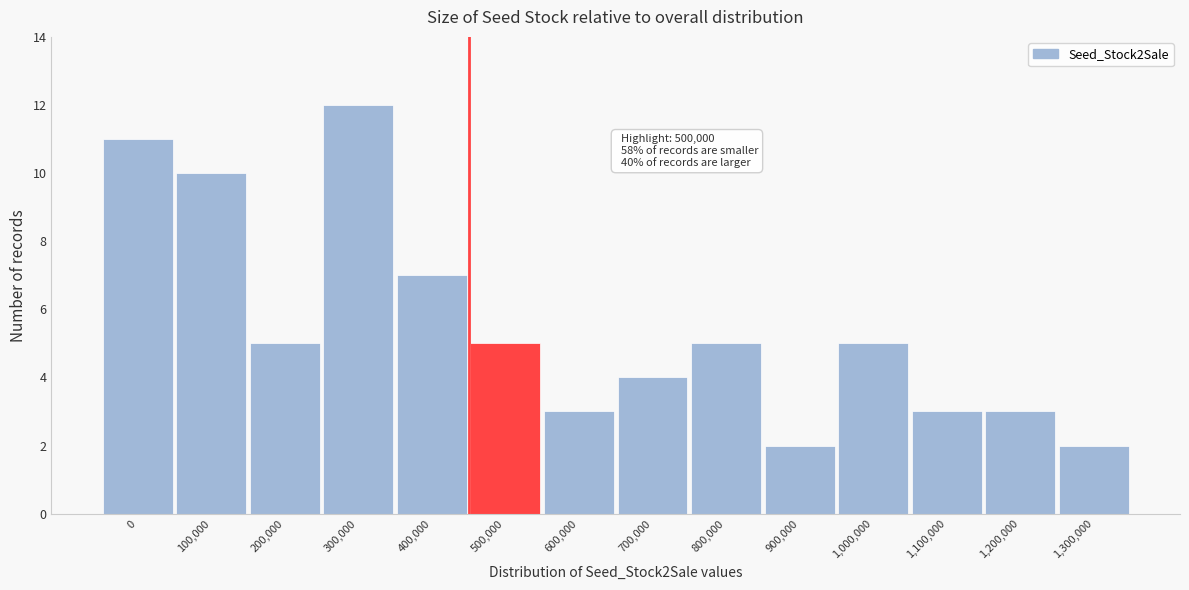

Reading right to left, what are all the values shown in this chart?

1,300,000=2	1,200,000=3	1,100,000=3	1,000,000=5	900,000=2	800,000=5	700,000=4	600,000=3	500,000=5	400,000=7	300,000=12	200,000=5	100,000=10	0=11